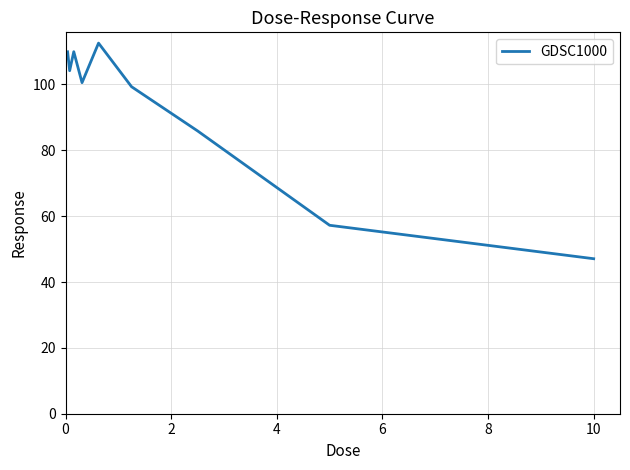

Reading left to right, transcribe all the data shown in this chart.

109.9	104.2	109.9	100.5	112.5	99.3	85.9	57.2	47.1